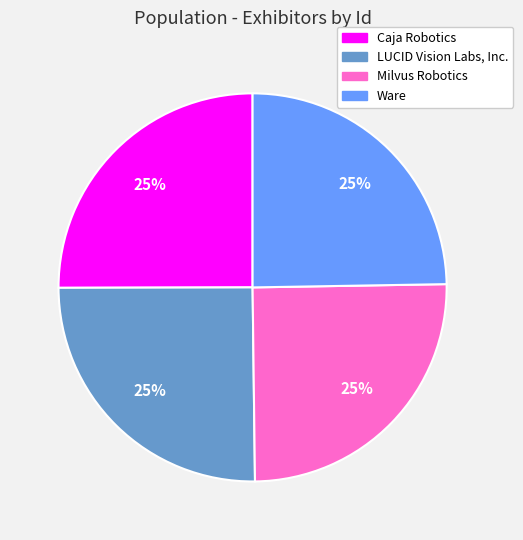

What is the ratio of the value at Ware to the value at LUCID Vision Labs, Inc.?

1.0